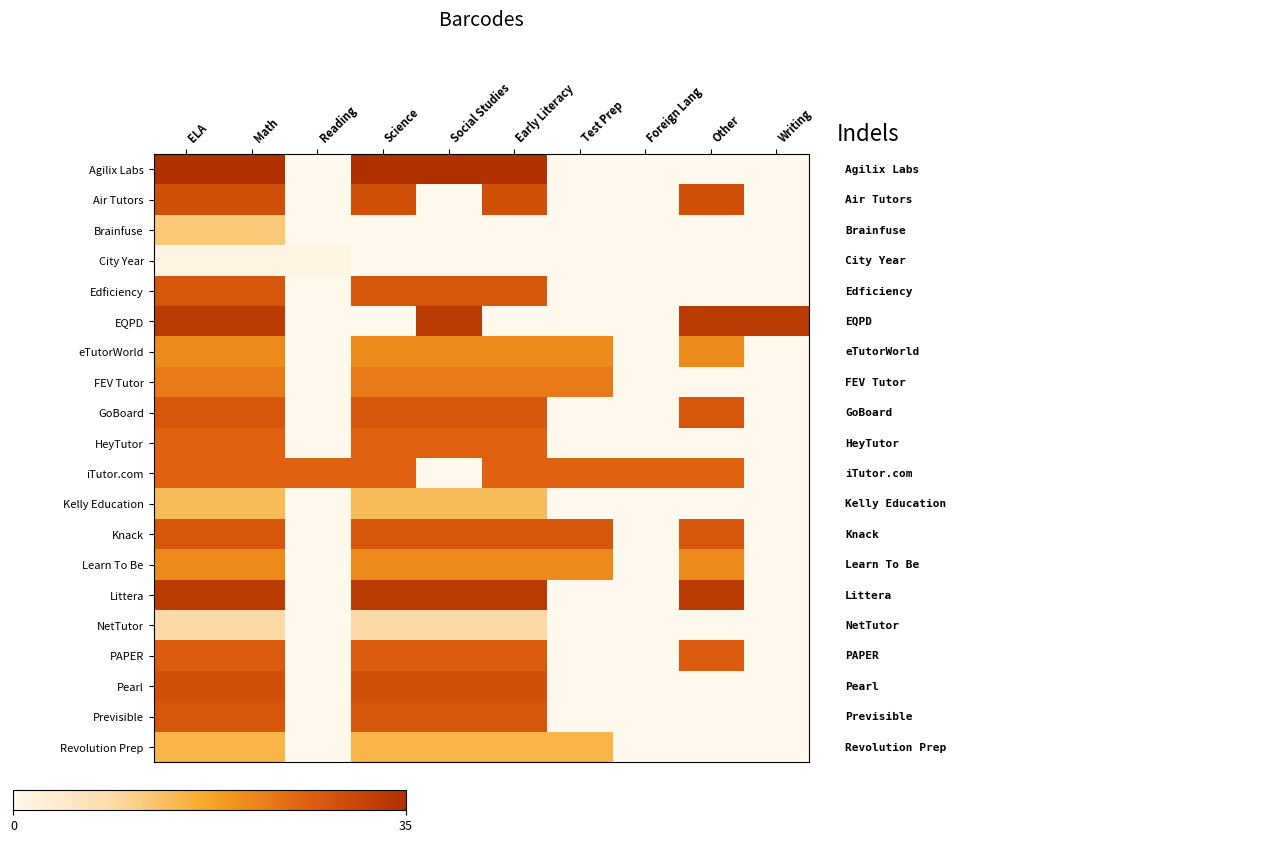

Which series has the largest total across all categories?

iTutor.com